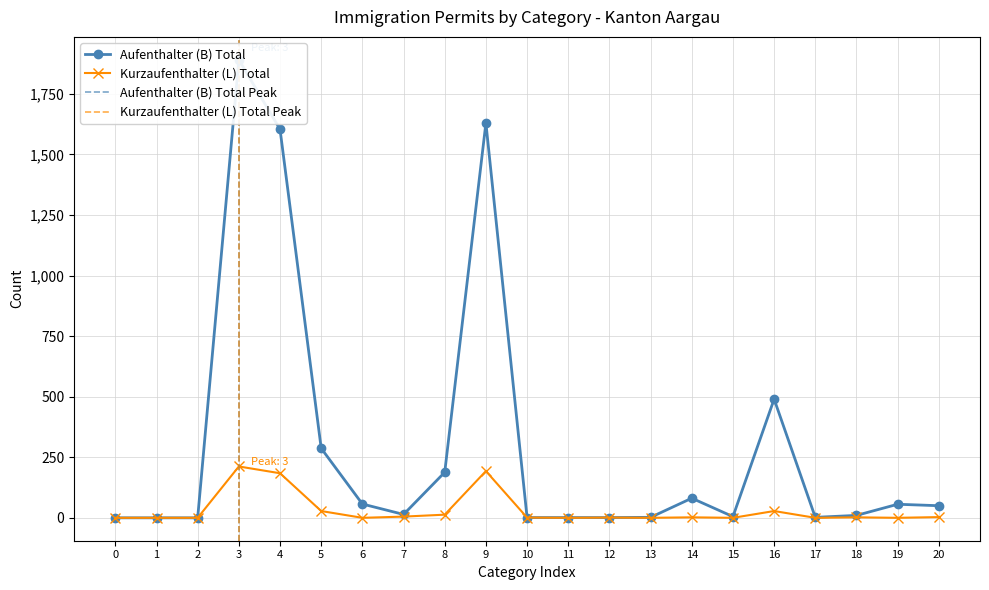

Reading right to left, extract all data points from this chart.

Aufenthalter (B) Total: 50	56	10	2	490	5	81	2	1	1	1	1630	188	14	57	287	1604	1891	0	0	0
Kurzaufenthalter (L) Total: 3	0	2	0	28	0	2	0	1	0	1	193	13	5	0	28	184	212	0	0	0